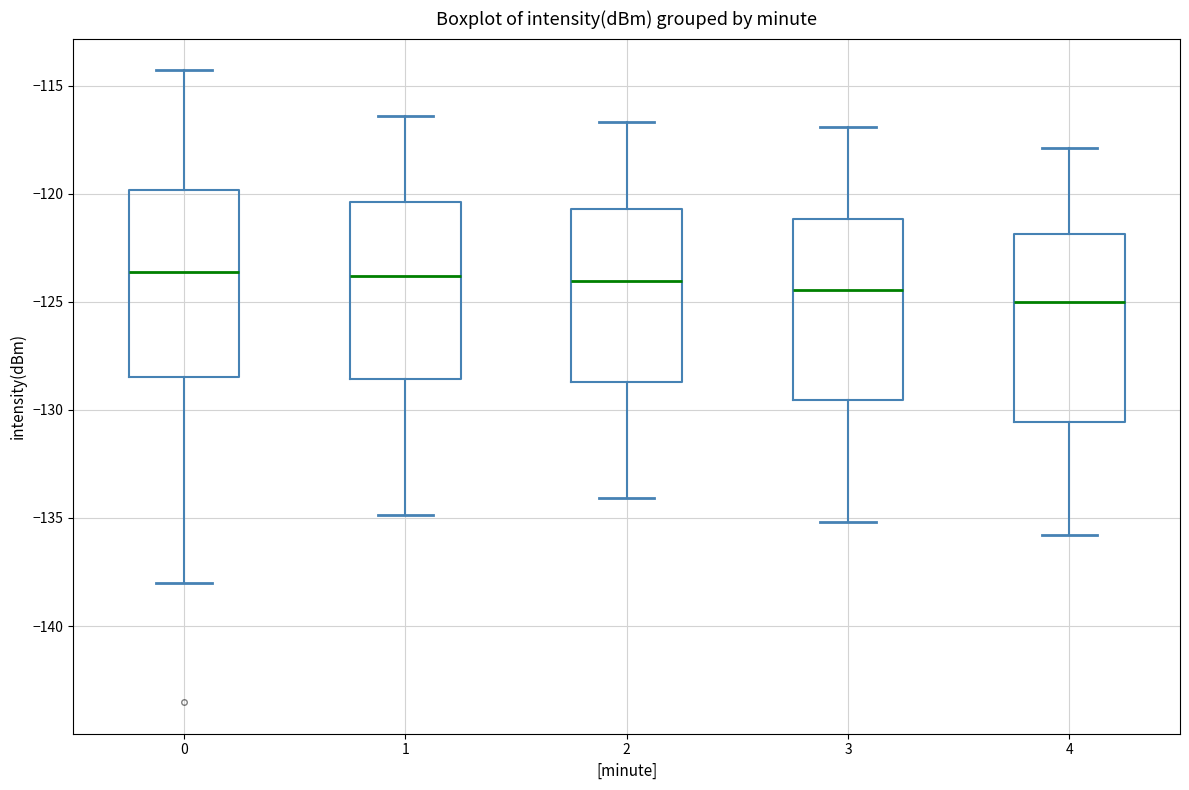

Where is the lower edge of the box at x = 3 on the y-axis? The values are not printed on the chart, so give them approximately, as read against the axis.

-129.5